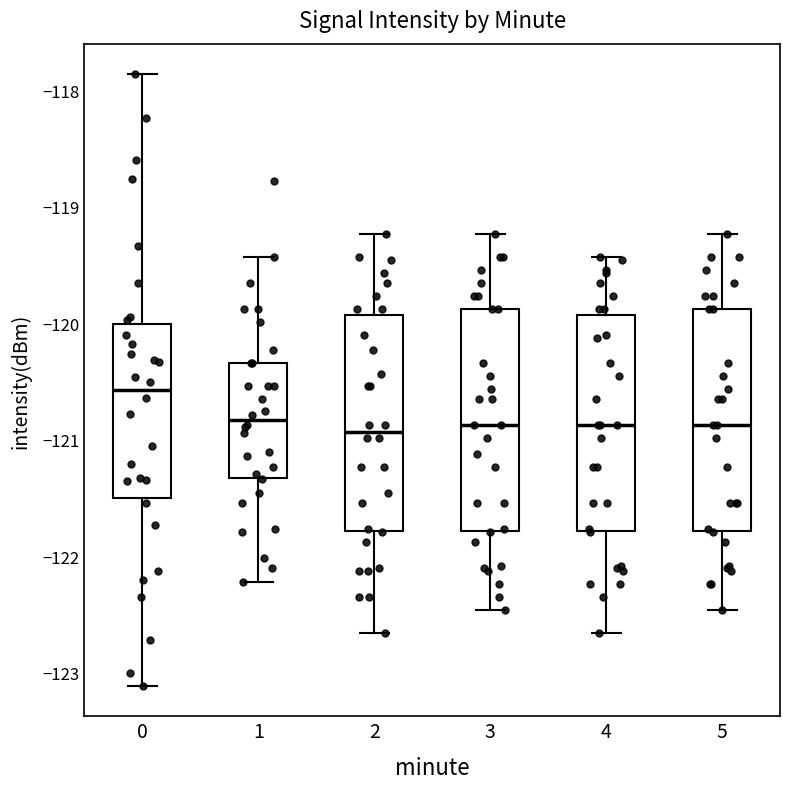

Reading left to right, read every box against the y-axis: the position of its median line, the range the box covers, and the ends of its whiskers. The values are not printed on the chart, so give them approximately, as read against the axis.

0: median -120.6, box -121.5 to -120.0, whiskers -123.1 to -117.9
1: median -120.8, box -121.3 to -120.3, whiskers -122.2 to -119.4
2: median -120.9, box -121.8 to -119.9, whiskers -122.7 to -119.2
3: median -120.9, box -121.8 to -119.9, whiskers -122.5 to -119.2
4: median -120.9, box -121.8 to -119.9, whiskers -122.7 to -119.4
5: median -120.9, box -121.8 to -119.9, whiskers -122.5 to -119.2